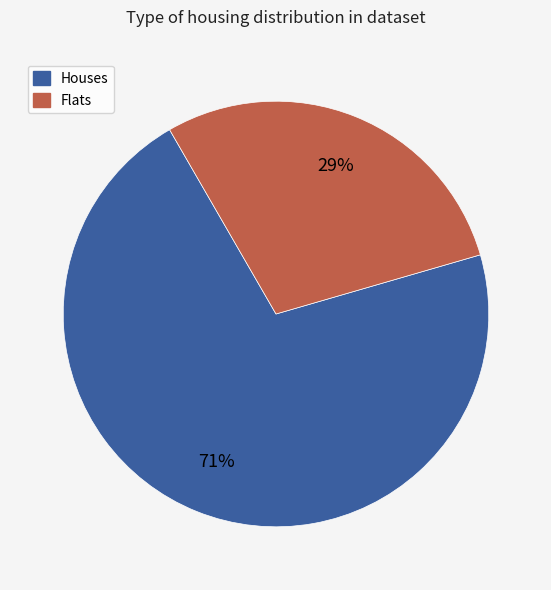

Count the number of slices in the pie.

2